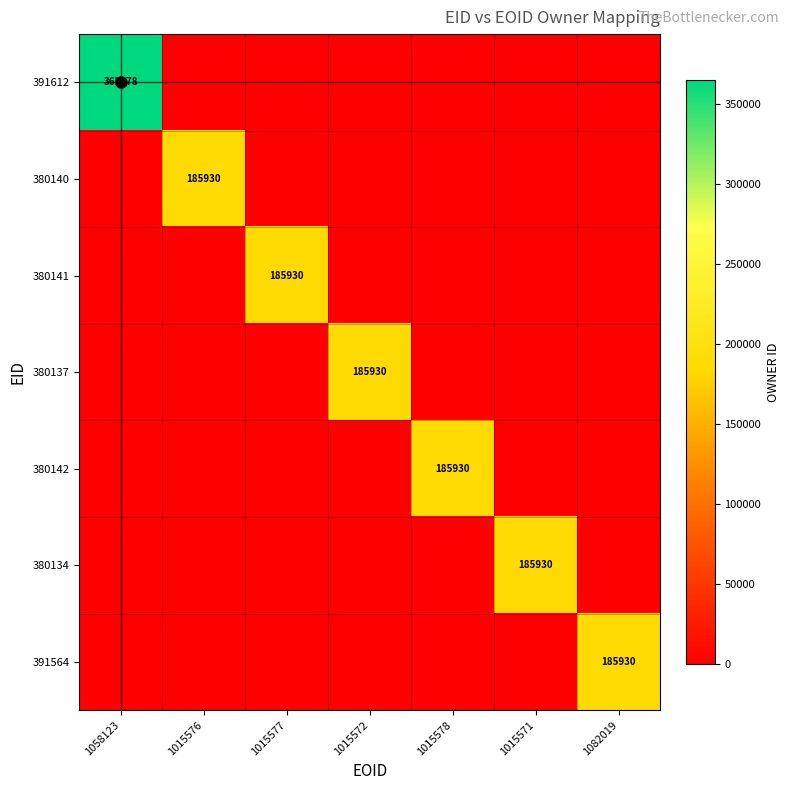

True or false: 380140 has a value of 185930 at 1015576.

True